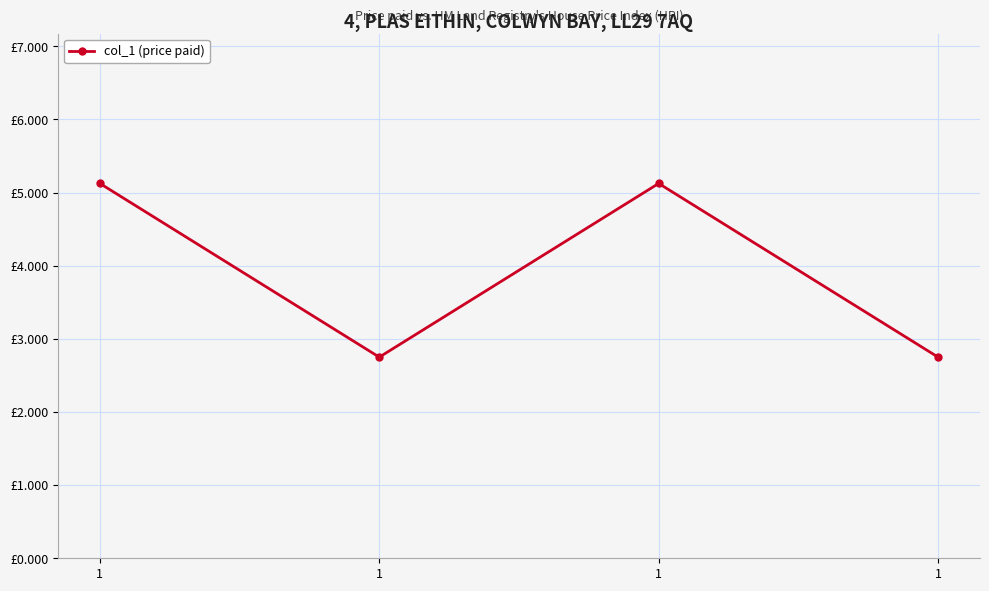

Is this an area chart (filled region under the line)?

No